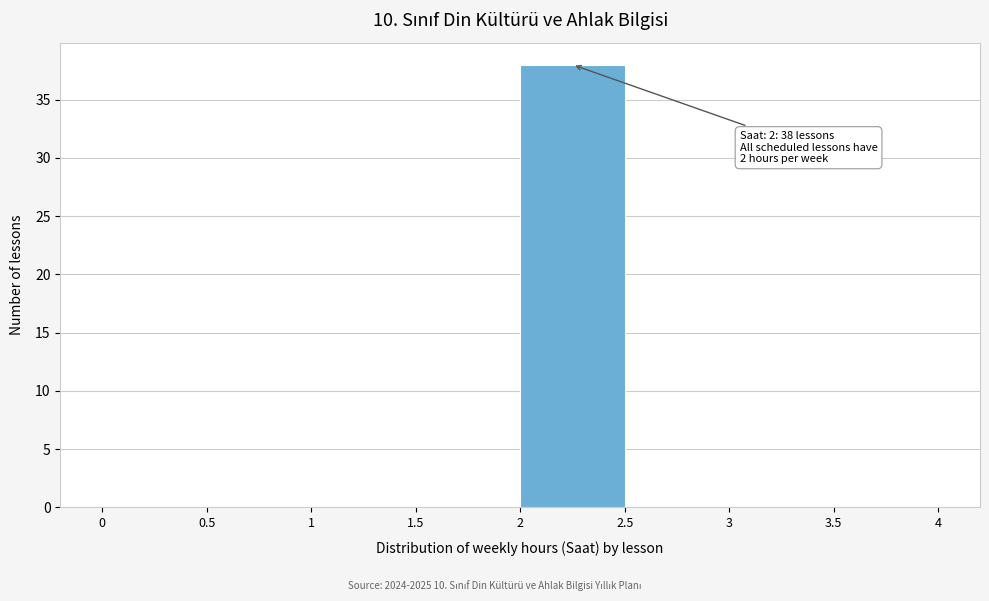

Which range on the x-axis has the tallest bar?

2 to 2.5